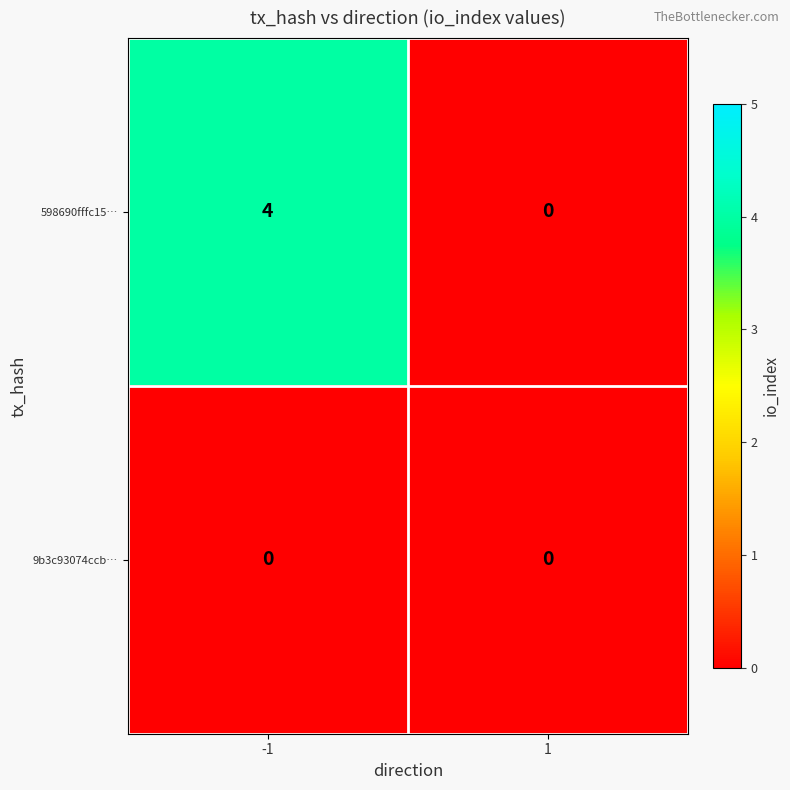

Which series changed the most between -1 and 1?

598690fffc15…